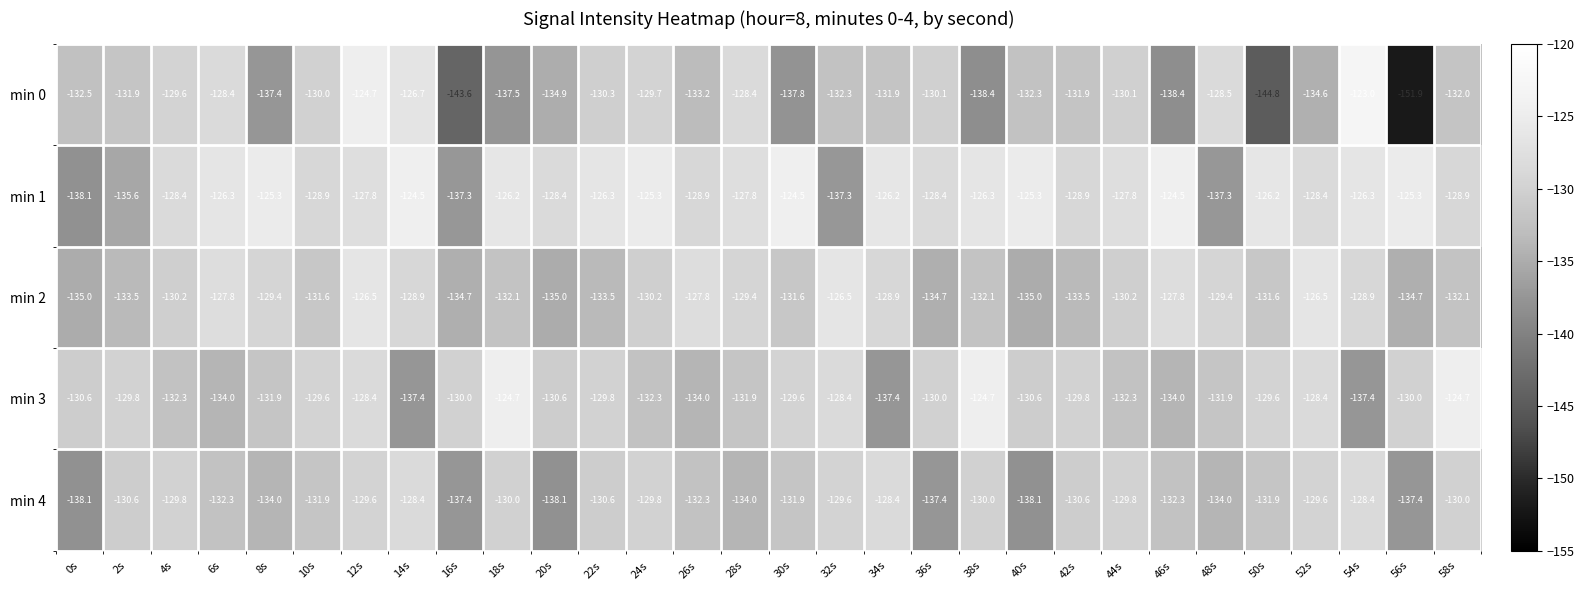

Which label corresponds to the smallest value in the chart?

56s